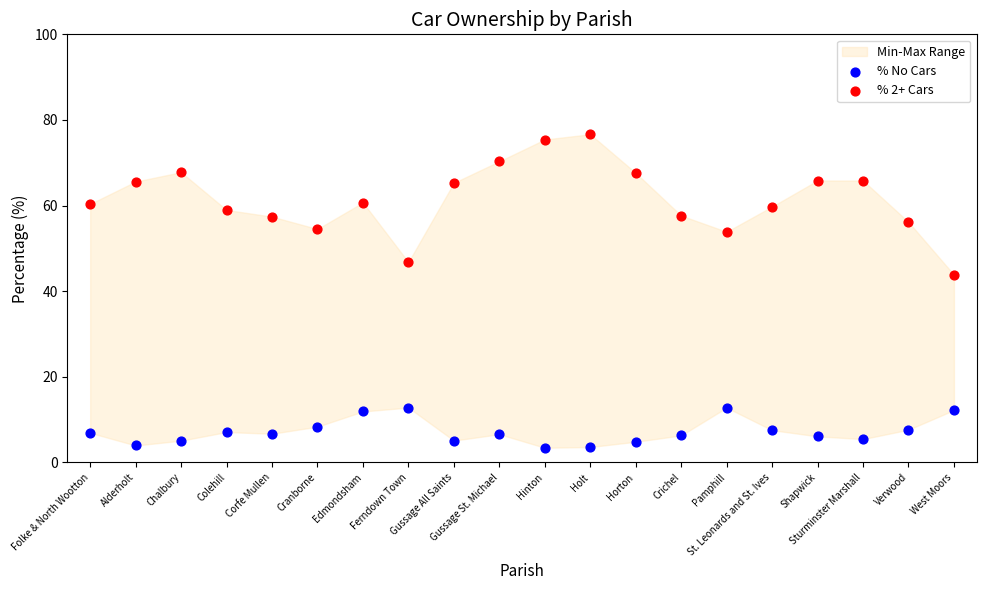

Across all data points, what is the range of Y values (max minus min)?

73.2